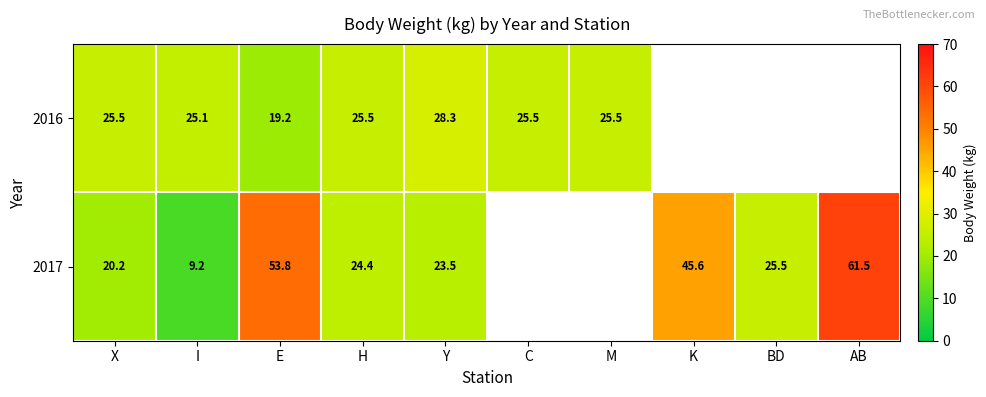

What is the total value across all series at E?

73.0